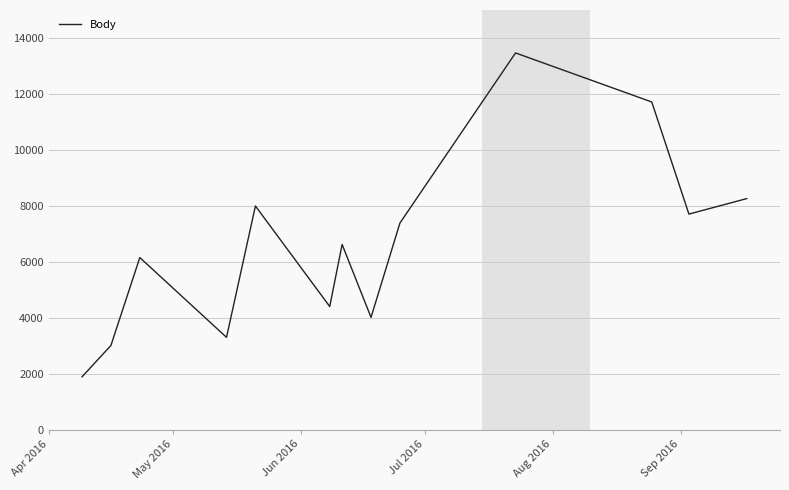

What is the difference between the maximum and minimum values?

11574